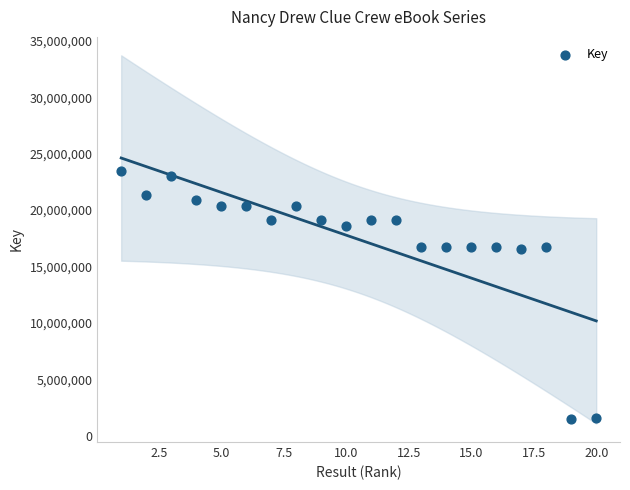

What is the range of X values (max minus min)?

19